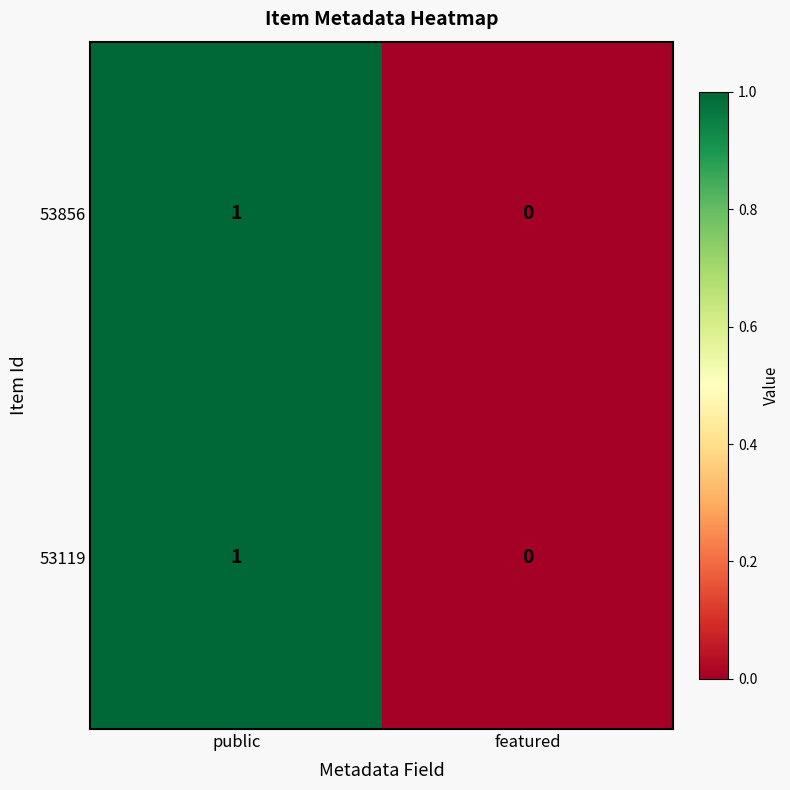

Count the number of data series in this chart.

2